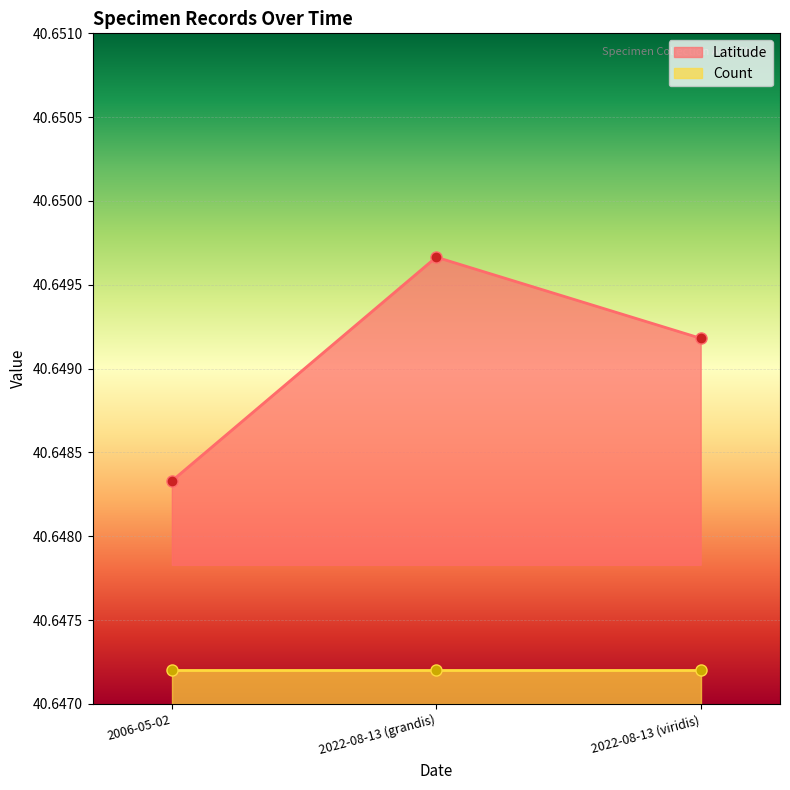

List the labels in order of value, largest first.

2022-08-13 (grandis), 2022-08-13 (viridis), 2006-05-02